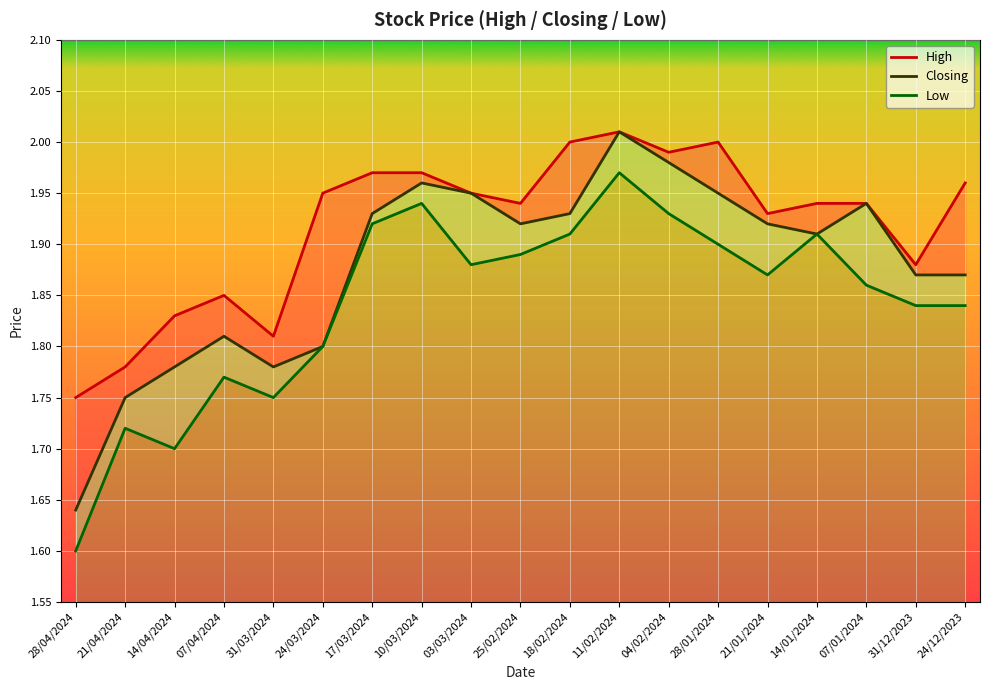

At which category does the chart reach its minimum across all series?

28/04/2024